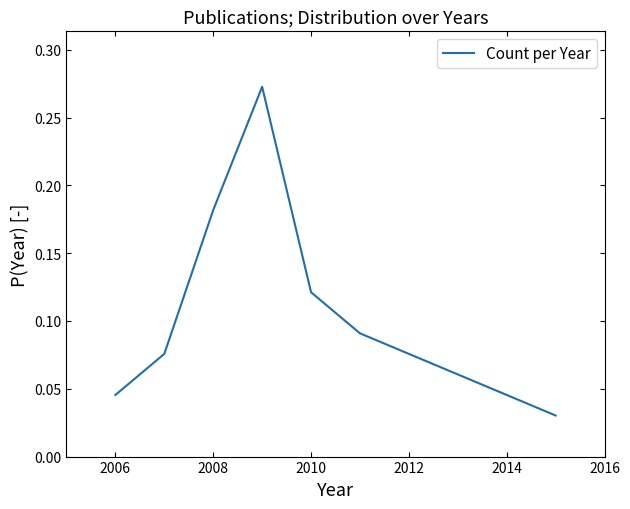

Count the number of data series in this chart.

1